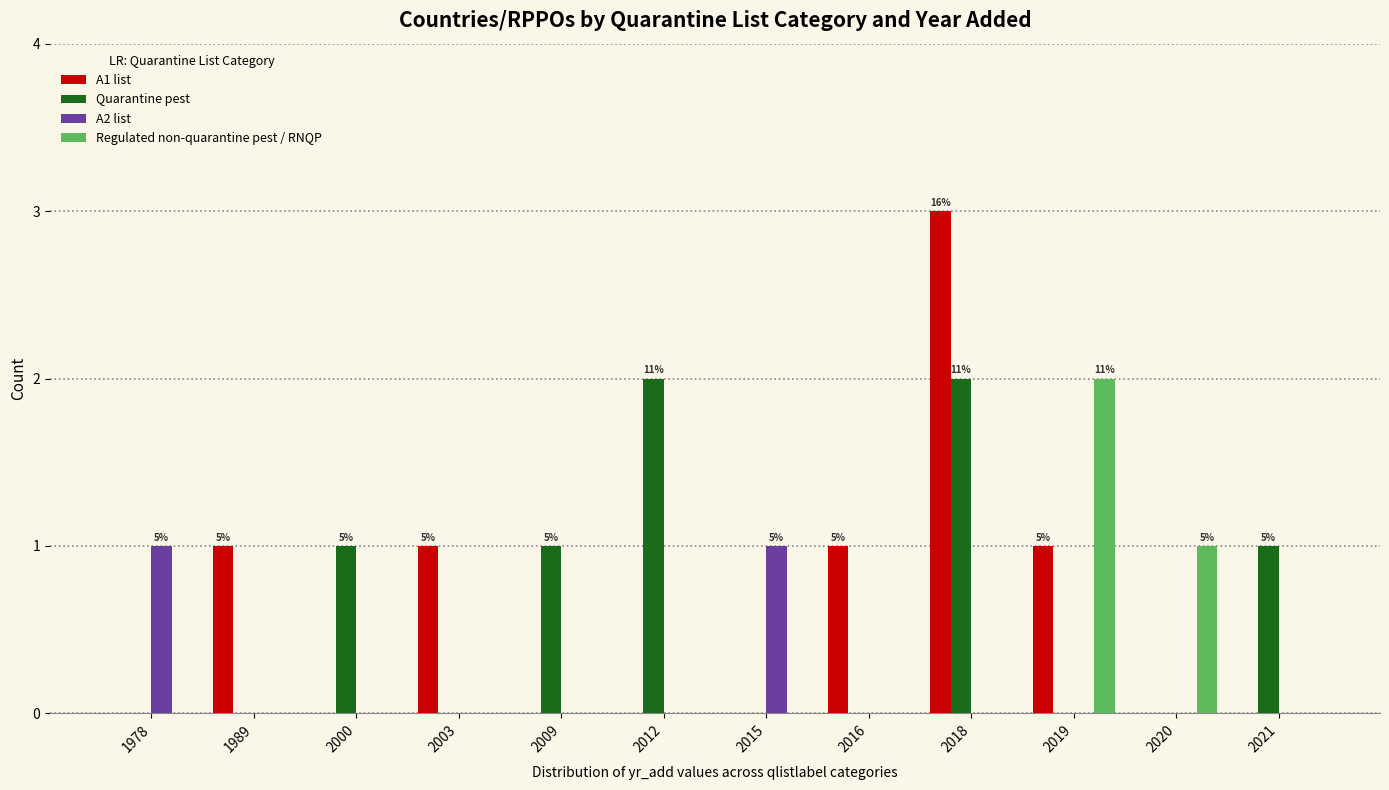

What are all the series names shown in the legend?

A1 list, Quarantine pest, A2 list, Regulated non-quarantine pest / RNQP